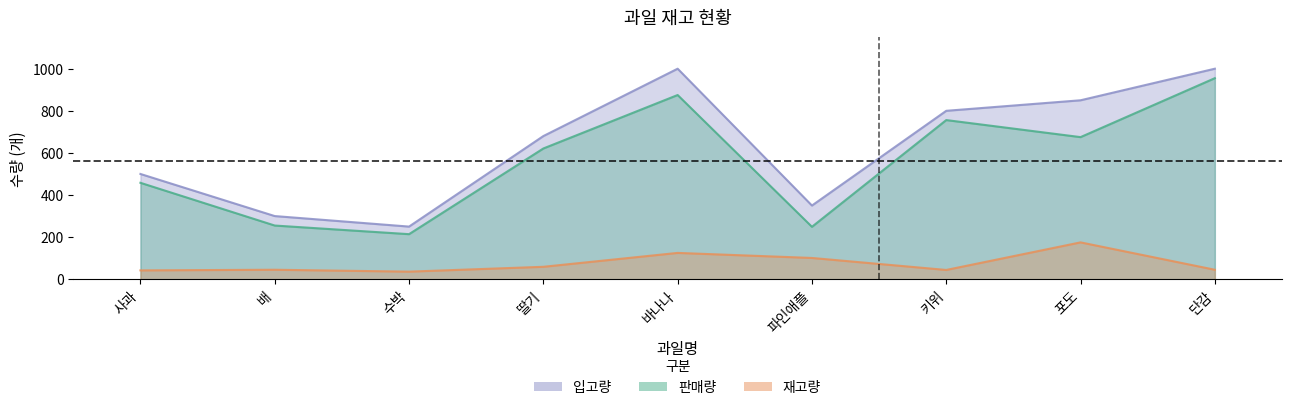

Which label corresponds to the largest value in the chart?

바나나